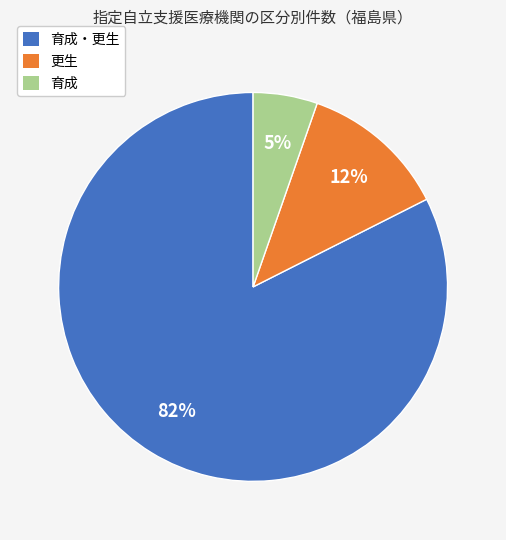

Does any single category account for the majority?

Yes